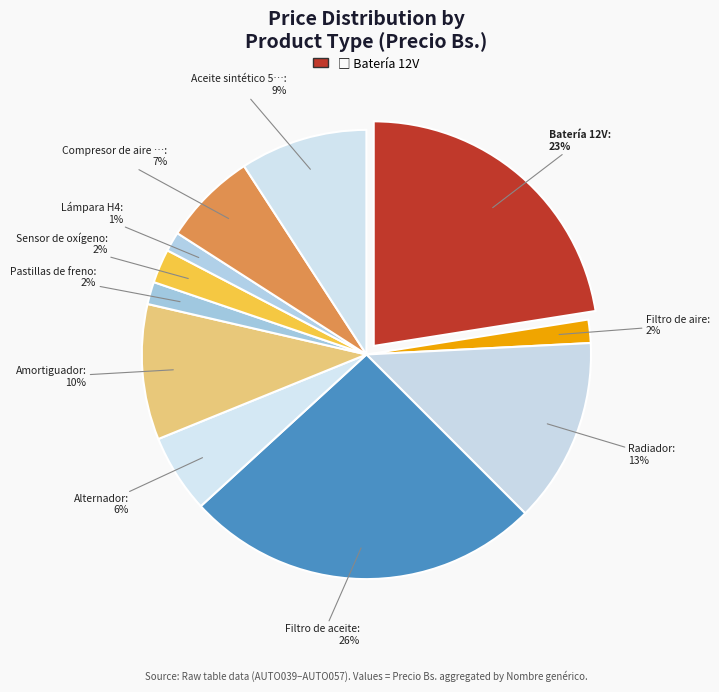

Which slice is the smallest?

Lámpara H4